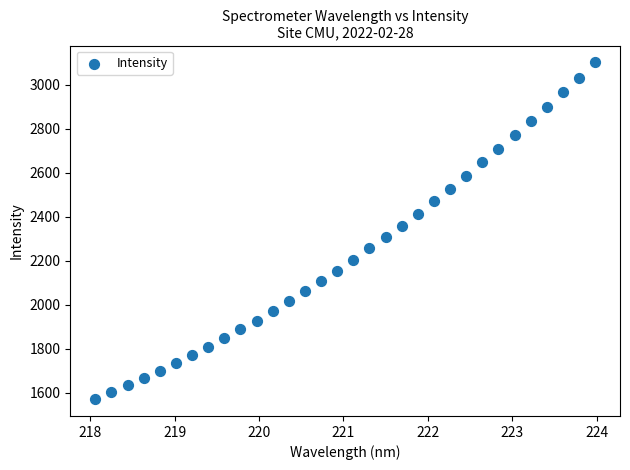

What is the range of Y values (max minus min)?

1529.2